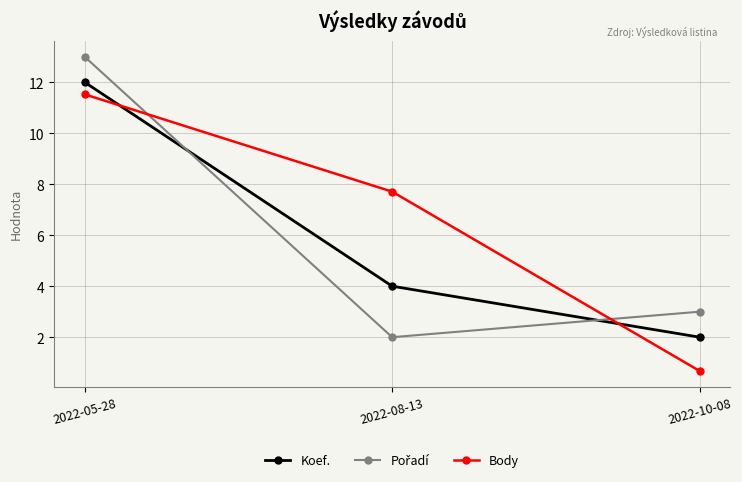

What is the difference between the second highest and minimum values in the Koef. series?

2.0